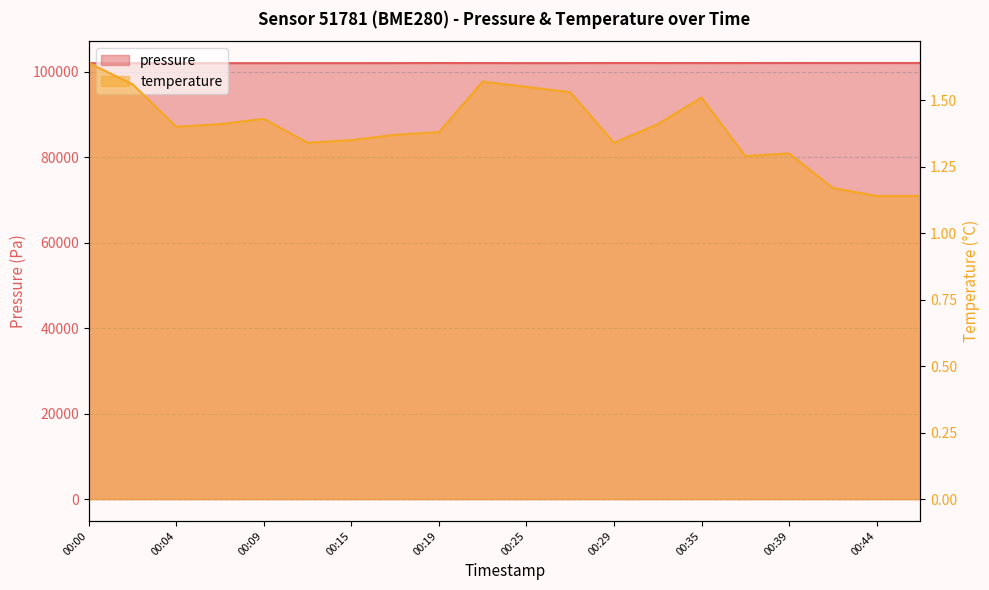

How many lines are shown in the chart?

2